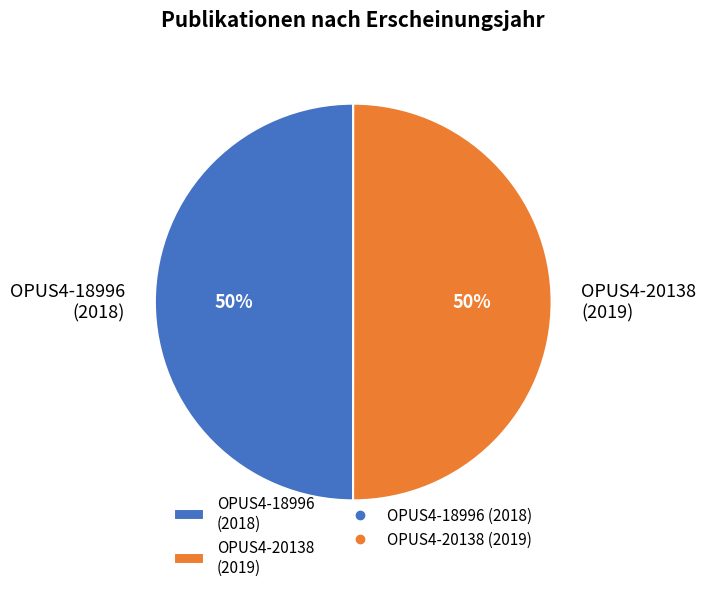

Count the number of slices in the pie.

2